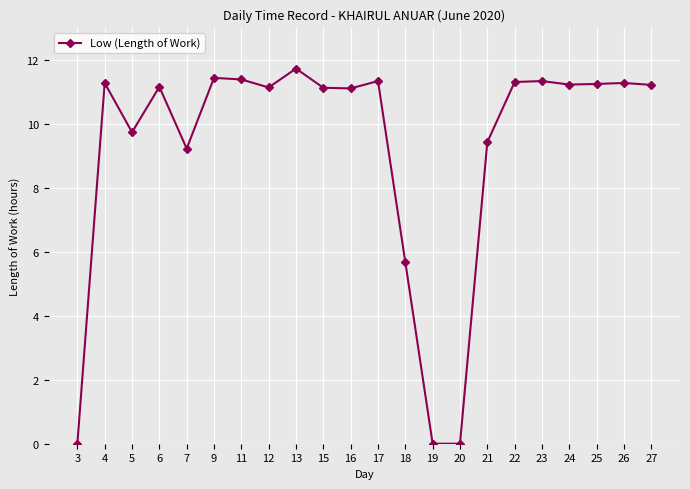

At which category does the data reach its first local peak?

4